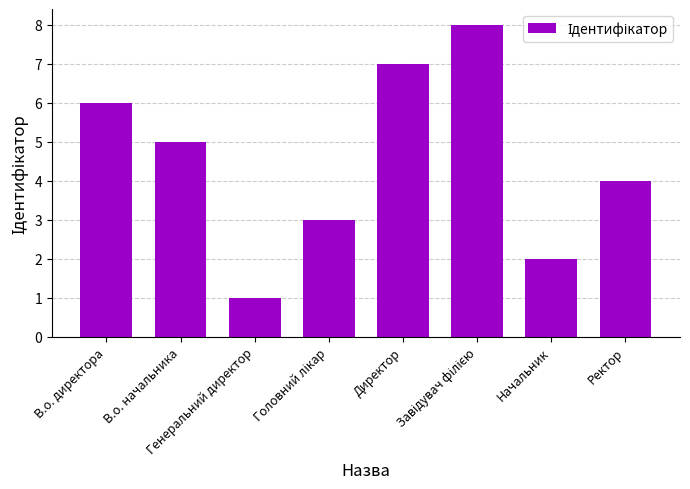

Where does the data first go above 5?

В.о. директора